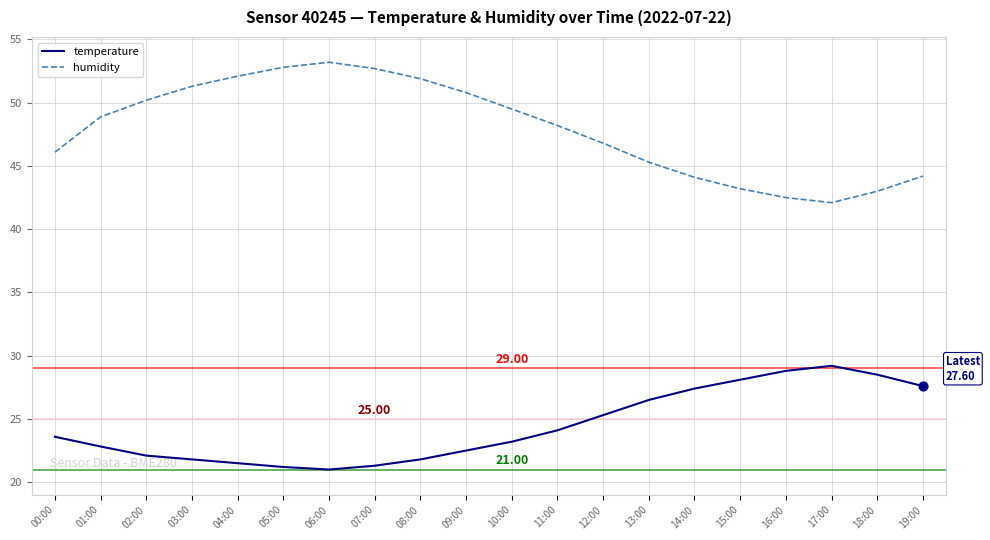

What is the total value across all series at 11:00?

72.3